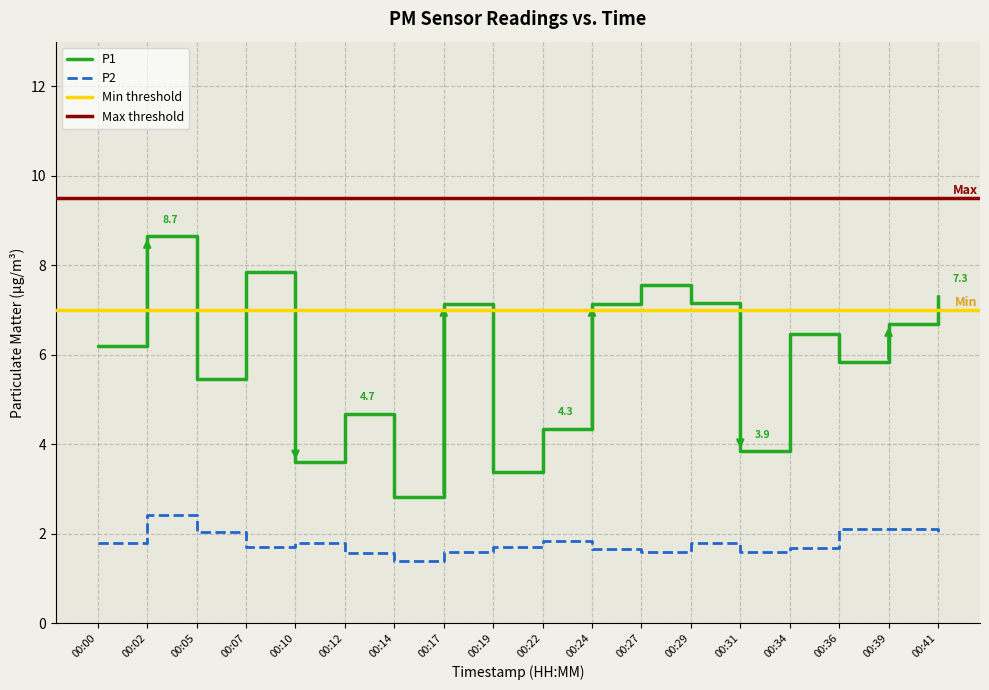

True or false: P2 and P1 intersect in this chart.

False